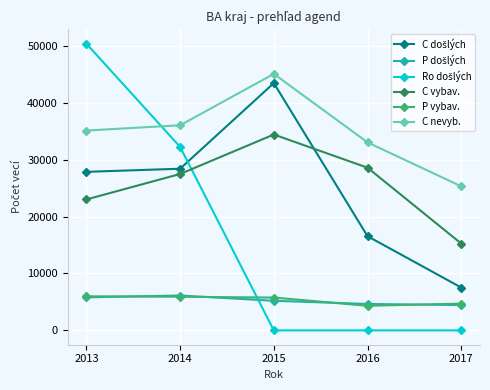

At which category is the sum across all series the highest?

2013